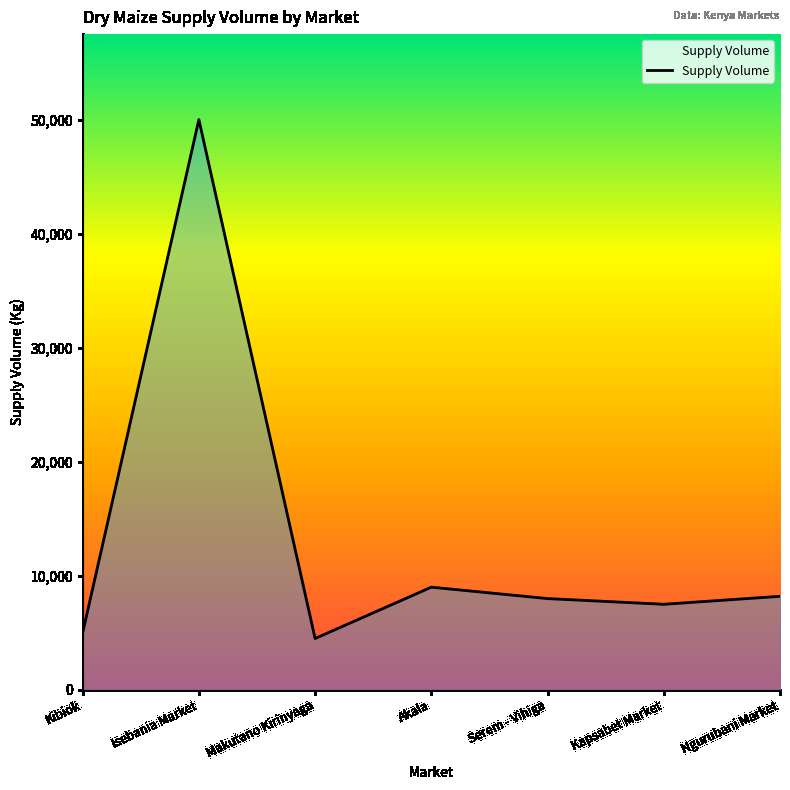

What is the change in value from Serem - Vihiga to Ngurubani Market?

+200